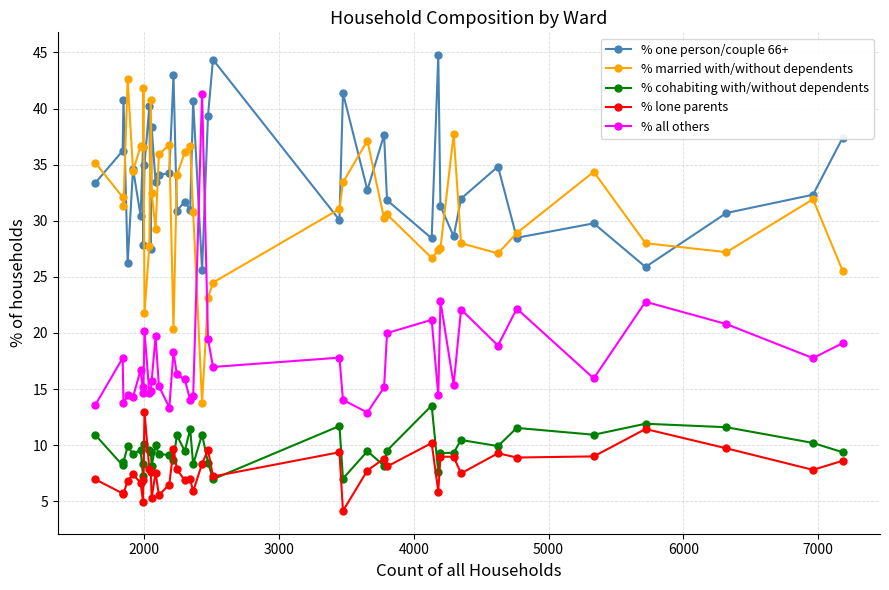

True or false: % all others and % lone parents intersect in this chart.

False